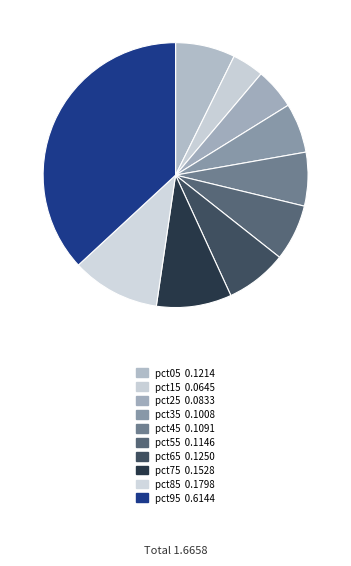

Count the number of slices in the pie.

10